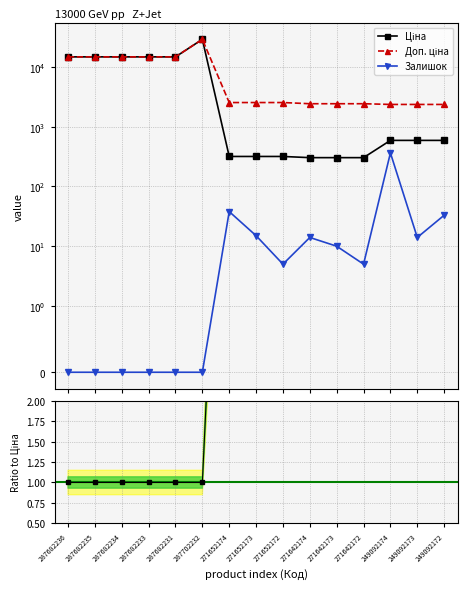

Where is Ratio to Ціна nearest to the value 4?

249092174